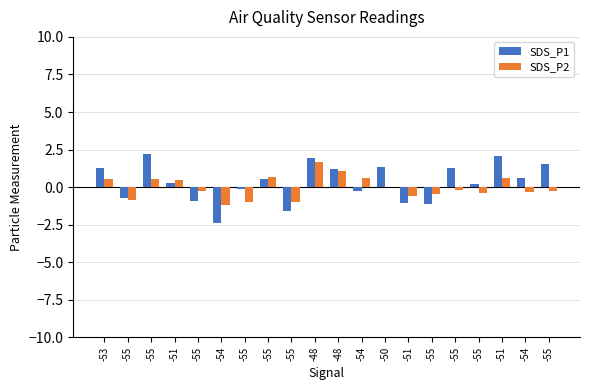

Where does the SDS_P2 series first go above 0?

-53